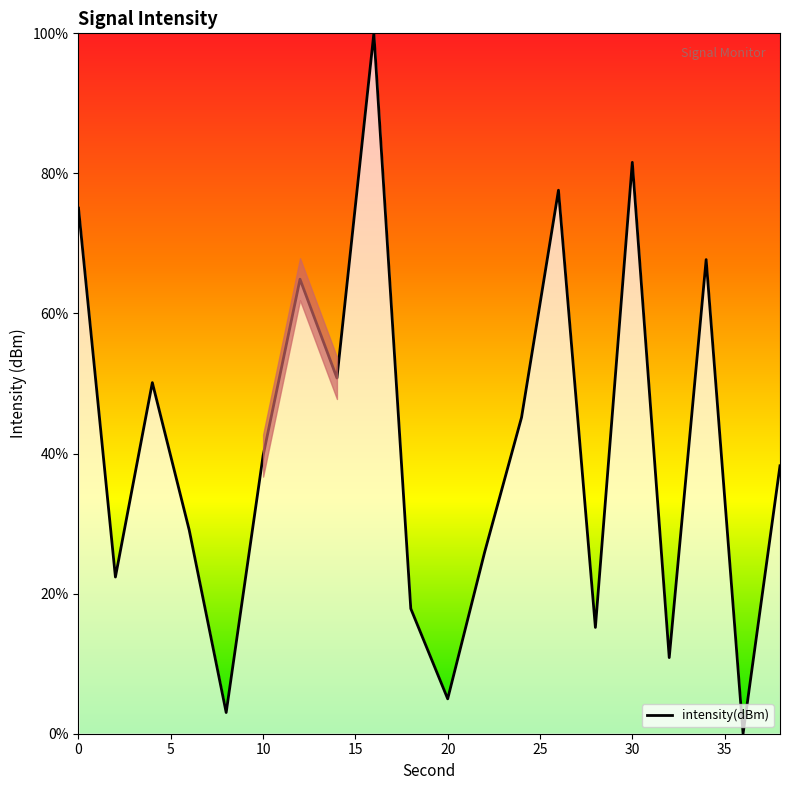

What is the difference between the maximum and minimum values?

100.0